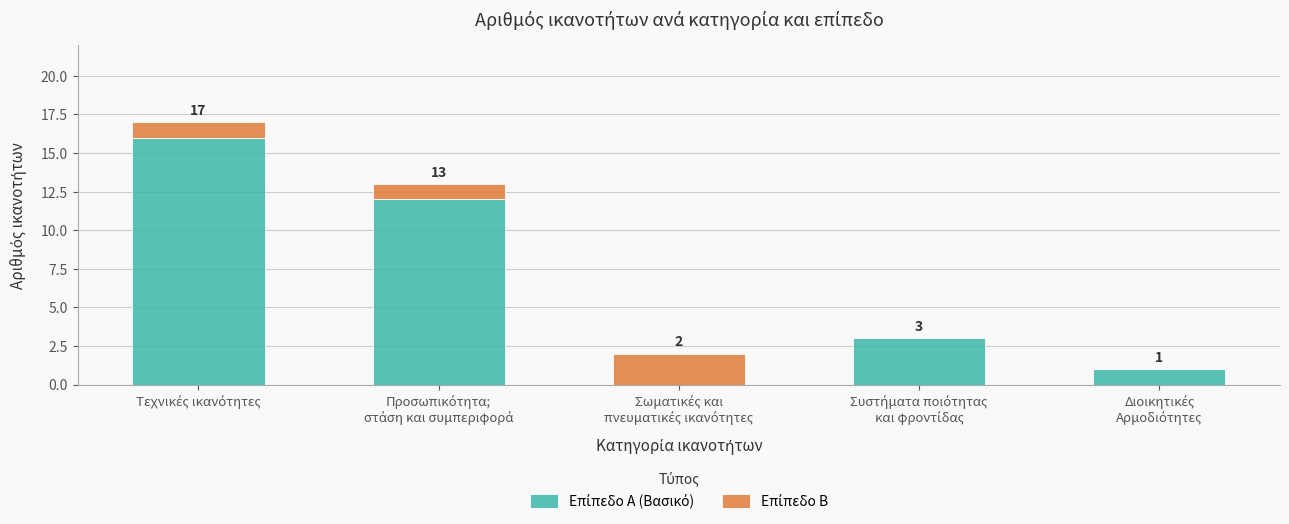

What is the label of the 5th bar from the left?

Διοικητικές
Αρμοδιότητες